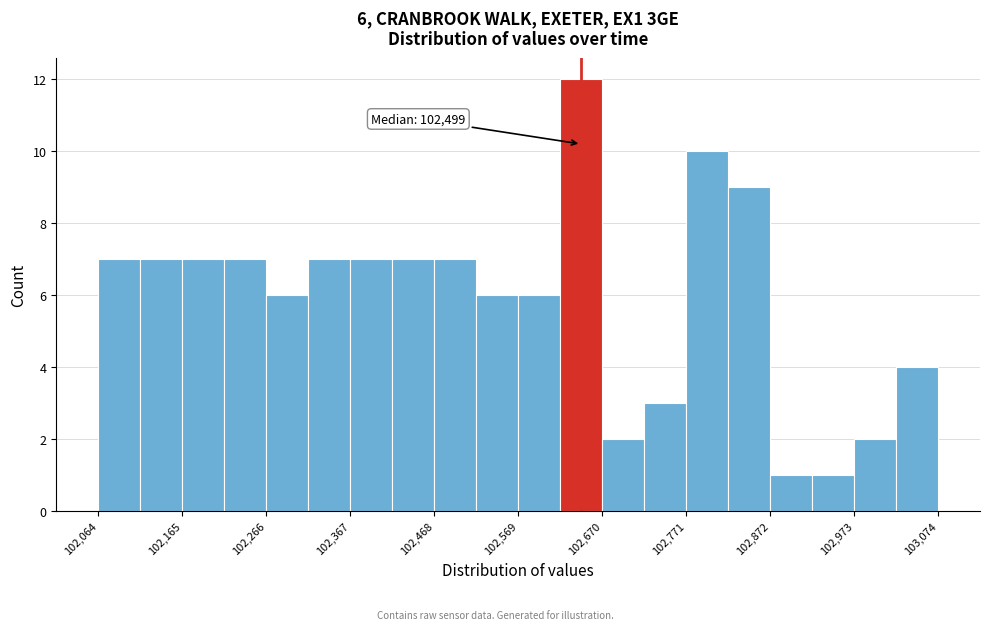

Around what value on the x-axis is the tallest bar? Give the approximate position of its centre, as read against the axis.

102640